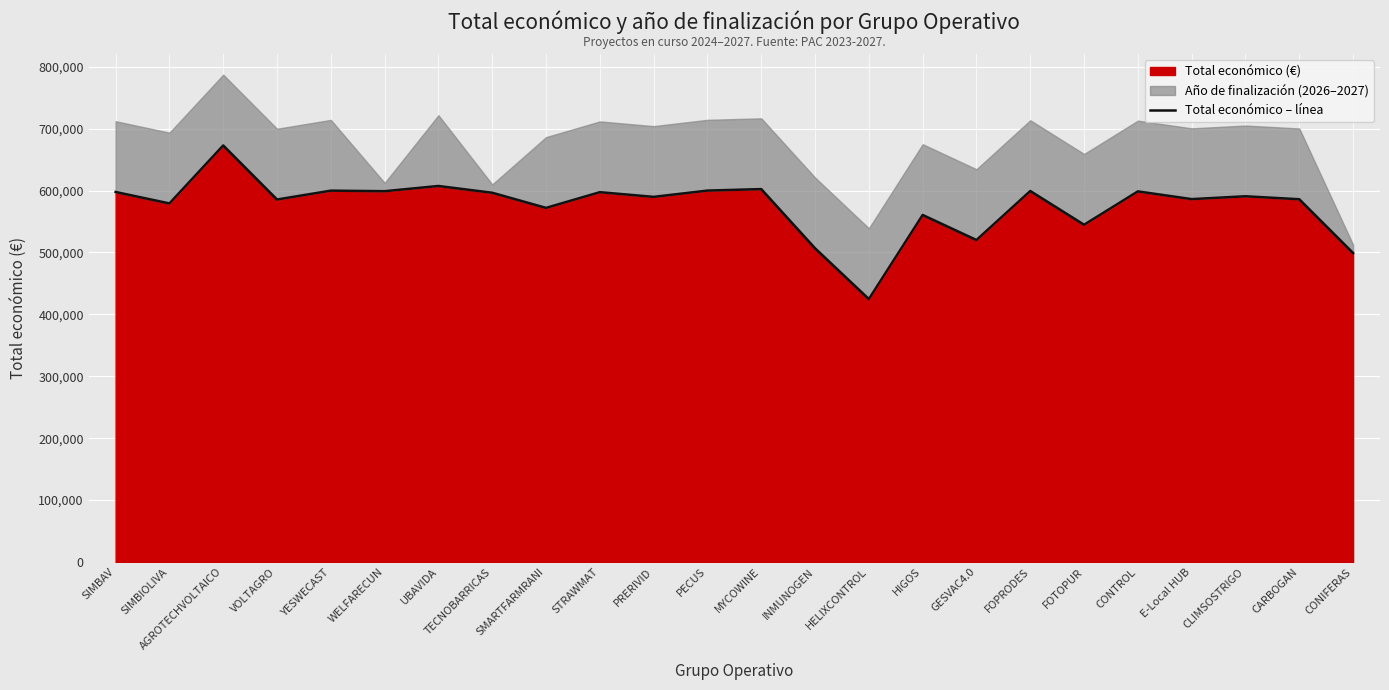

What value does the Total económico (€) series have at UBAVIDA?

607342